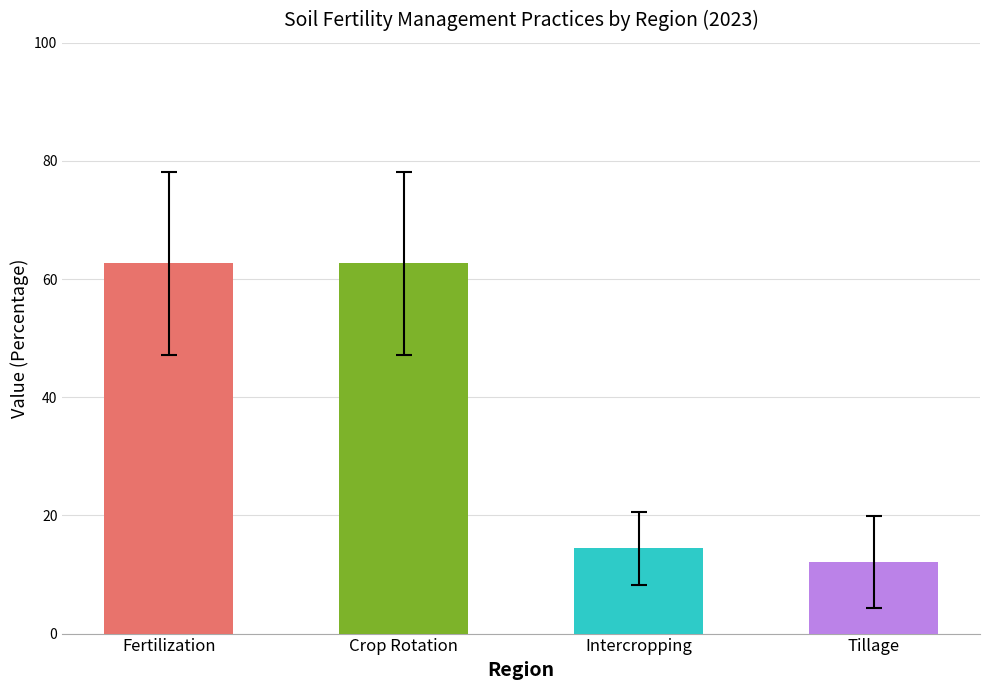

True or false: Tillage has a value of 20.0 at Somali.

False